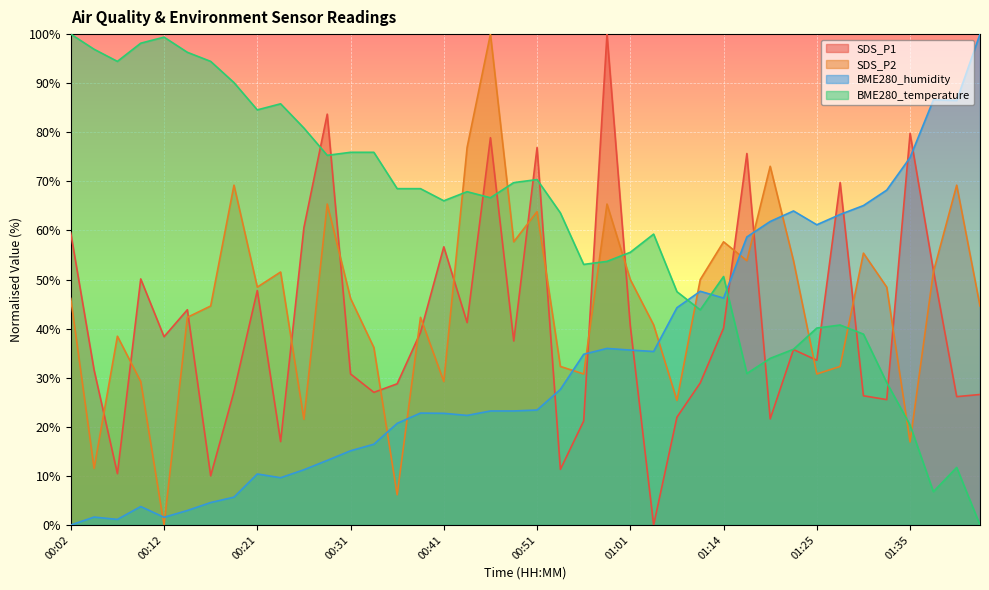

Is it true that BME280_temperature equals 96.3 at 00:14?

True